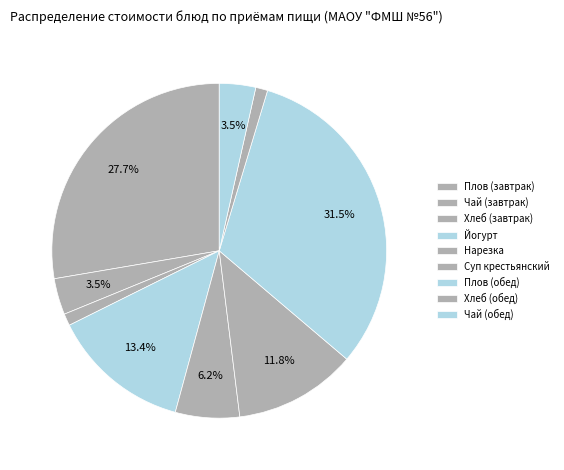

To the nearest percent, what is the difference between the Нарезка and Чай (завтрак) slice percentages?

3%